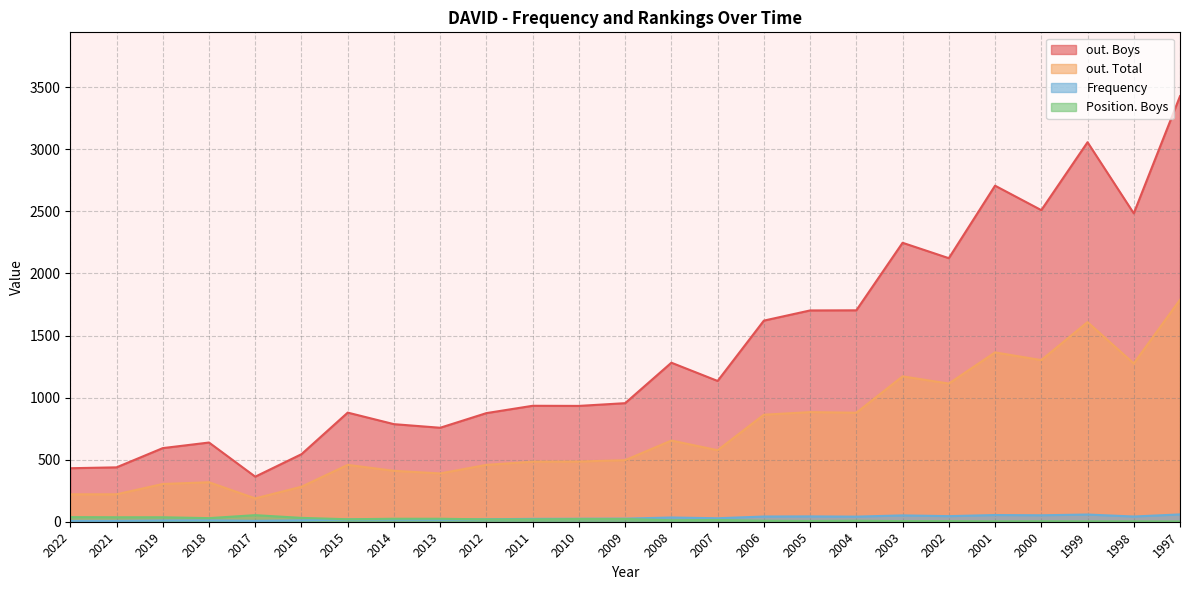

What is the difference between the highest and lowest values at 2018?

627